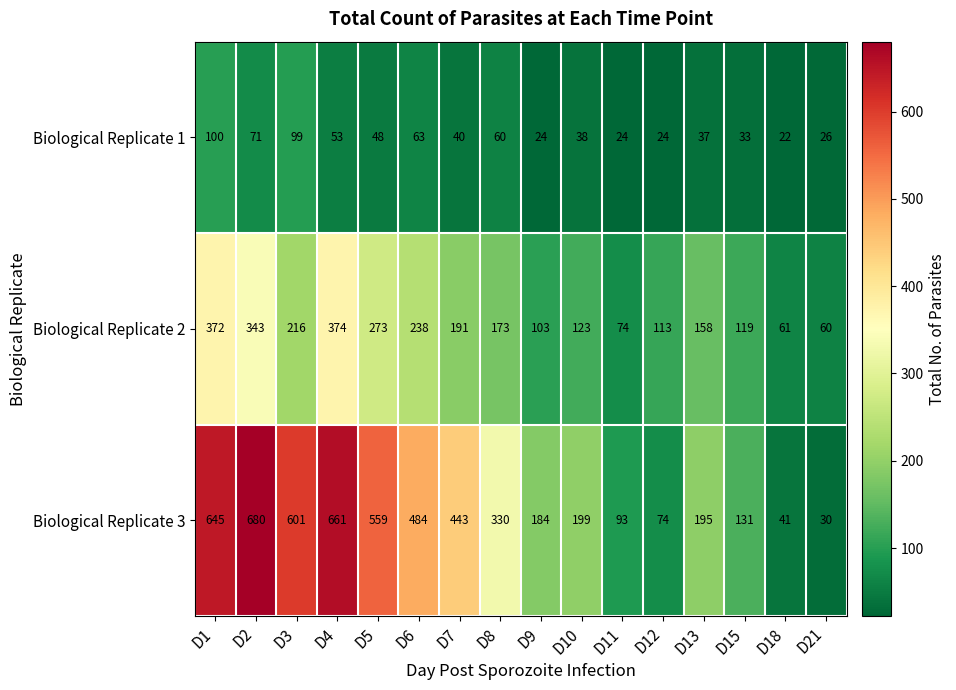

What is the average value of the Biological Replicate 2 series?

187